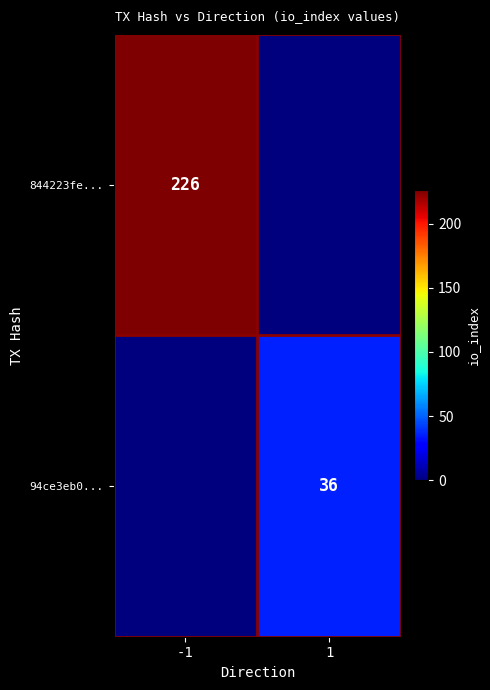

What is the total value across all series at 1?

36